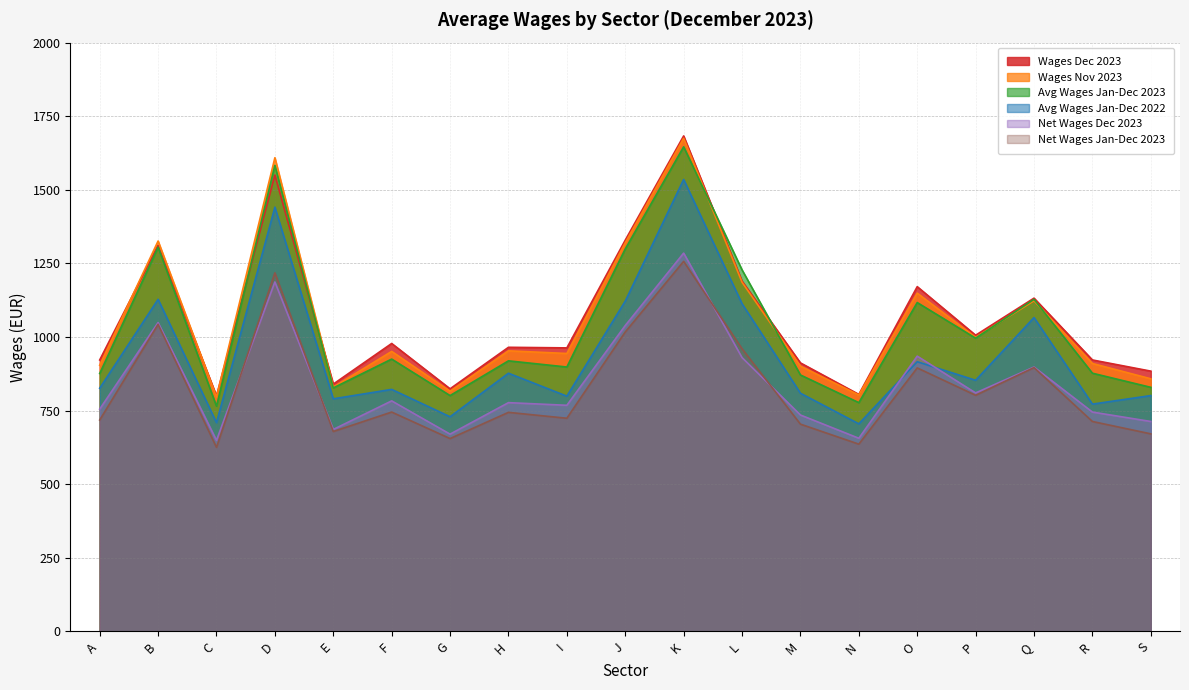

Count the number of categories in the chart.

19